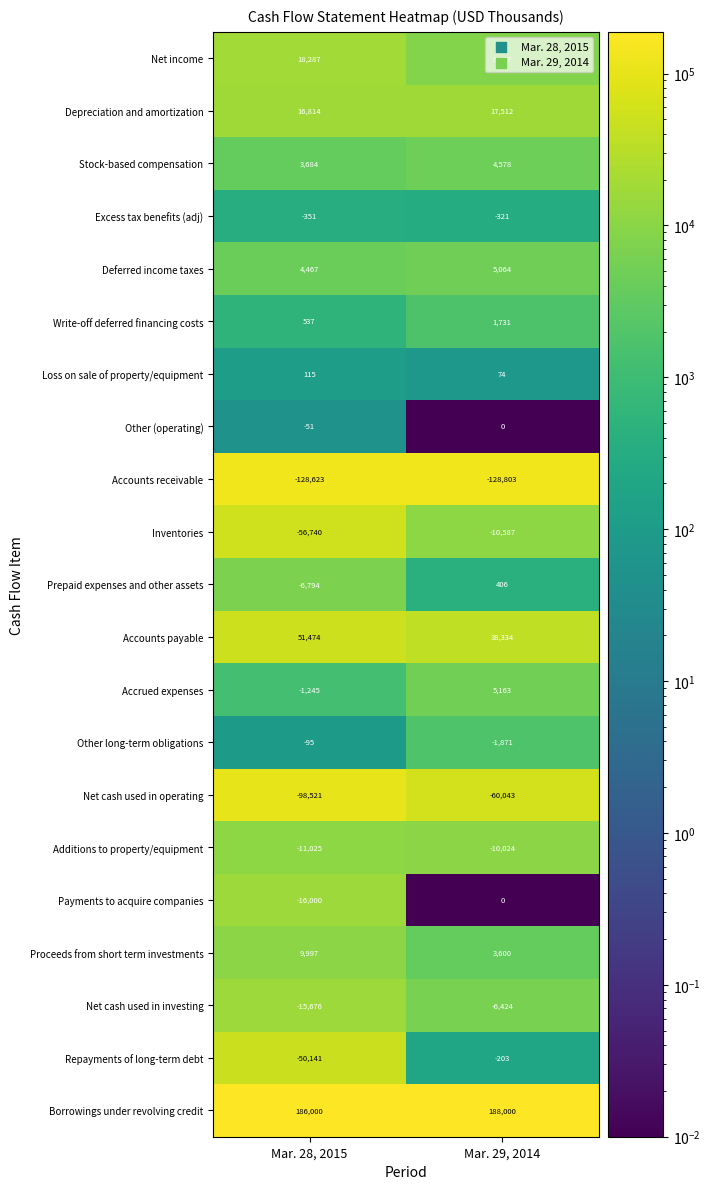

At Mar. 28, 2015, list the series in order from smallest to largest.

Accounts receivable, Net cash used in operating, Inventories, Repayments of long-term debt, Payments to acquire companies, Net cash used in investing, Additions to property/equipment, Prepaid expenses and other assets, Accrued expenses, Excess tax benefits (adj), Other long-term obligations, Other (operating), Loss on sale of property/equipment, Write-off deferred financing costs, Stock-based compensation, Deferred income taxes, Proceeds from short term investments, Depreciation and amortization, Net income, Accounts payable, Borrowings under revolving credit